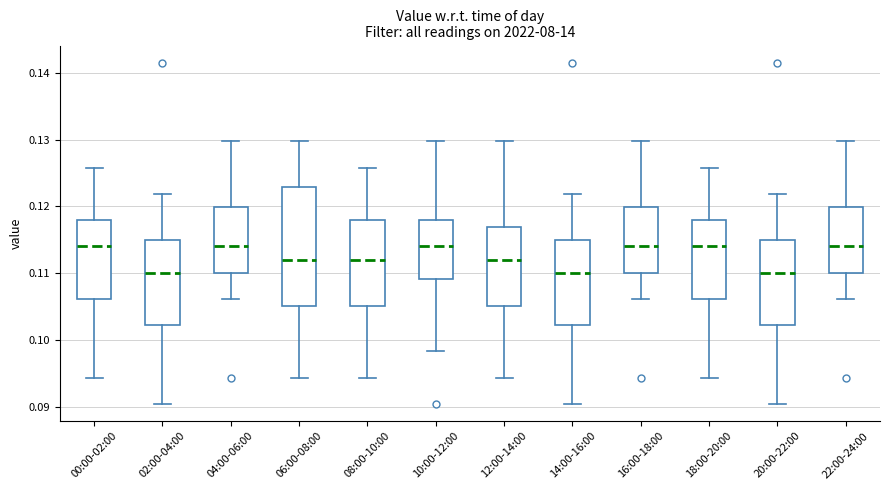

Reading left to right, read every box against the y-axis: the position of its median line, the range the box covers, and the ends of its whiskers. The values are not printed on the chart, so give them approximately, as read against the axis.

00:00-02:00: median 0.114, box 0.106 to 0.118, whiskers 0.094 to 0.126
02:00-04:00: median 0.110, box 0.102 to 0.115, whiskers 0.090 to 0.122
04:00-06:00: median 0.114, box 0.110 to 0.120, whiskers 0.106 to 0.130
06:00-08:00: median 0.112, box 0.105 to 0.123, whiskers 0.094 to 0.130
08:00-10:00: median 0.112, box 0.105 to 0.118, whiskers 0.094 to 0.126
10:00-12:00: median 0.114, box 0.109 to 0.118, whiskers 0.098 to 0.130
12:00-14:00: median 0.112, box 0.105 to 0.117, whiskers 0.094 to 0.130
14:00-16:00: median 0.110, box 0.102 to 0.115, whiskers 0.090 to 0.122
16:00-18:00: median 0.114, box 0.110 to 0.120, whiskers 0.106 to 0.130
18:00-20:00: median 0.114, box 0.106 to 0.118, whiskers 0.094 to 0.126
20:00-22:00: median 0.110, box 0.102 to 0.115, whiskers 0.090 to 0.122
22:00-24:00: median 0.114, box 0.110 to 0.120, whiskers 0.106 to 0.130